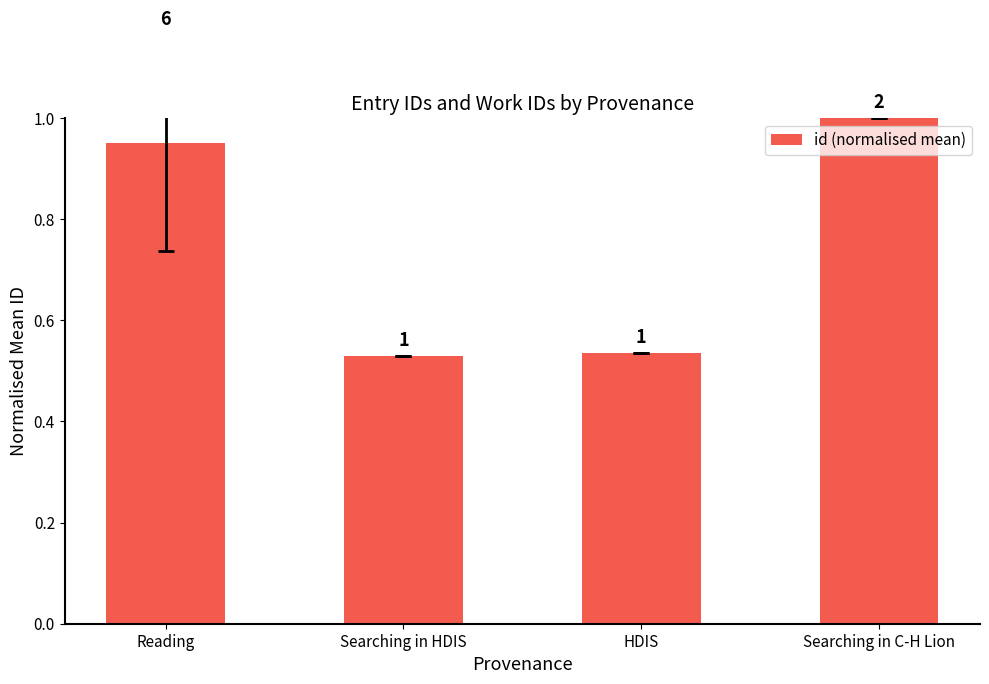

Where is the data nearest to the value 0?

Searching in HDIS